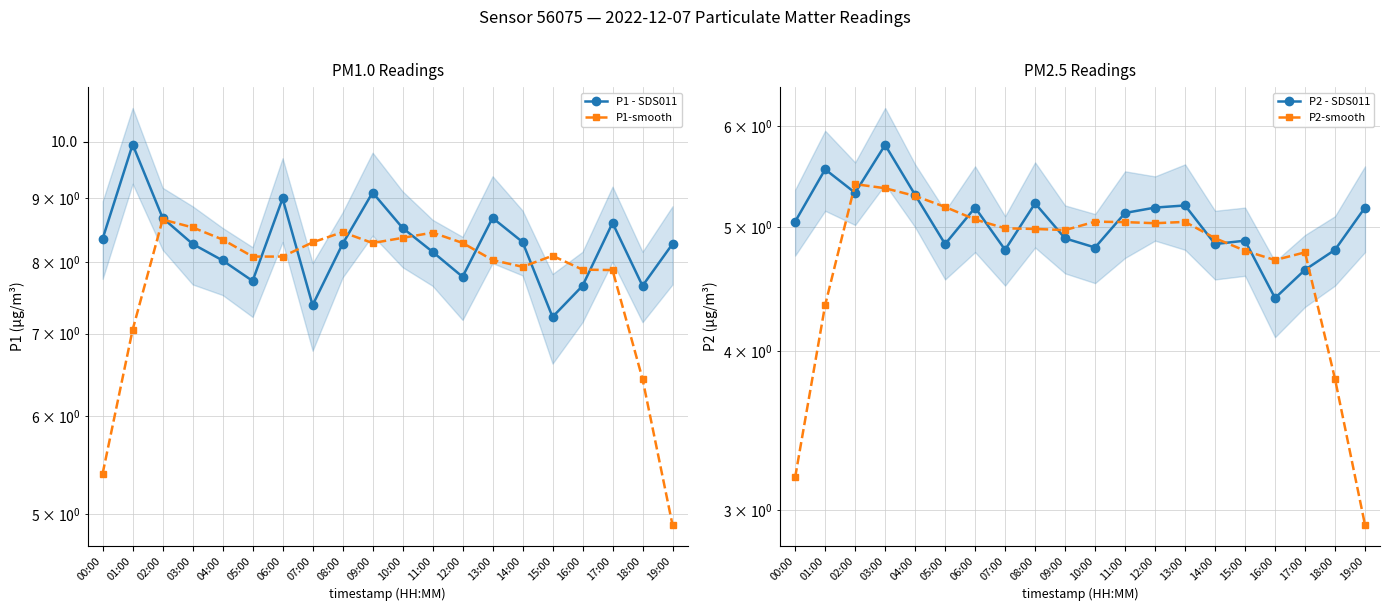

Reading left to right, what are all the values shown in this chart?

P1 - SDS011: 00:00=8.3	01:00=9.9	02:00=8.7	03:00=8.3	04:00=8.0	05:00=7.7	06:00=9.0	07:00=7.4	08:00=8.3	09:00=9.1	10:00=8.5	11:00=8.2	12:00=7.8	13:00=8.7	14:00=8.3	15:00=7.2	16:00=7.7	17:00=8.6	18:00=7.7	19:00=8.3
P1-smooth: 00:00=5.4	01:00=7.0	02:00=8.7	03:00=8.5	04:00=8.3	05:00=8.1	06:00=8.1	07:00=8.3	08:00=8.5	09:00=8.3	10:00=8.4	11:00=8.4	12:00=8.3	13:00=8.0	14:00=7.9	15:00=8.1	16:00=7.9	17:00=7.9	18:00=6.4	19:00=4.9
P2 - SDS011: 00:00=5.0	01:00=5.5	02:00=5.3	03:00=5.8	04:00=5.3	05:00=4.8	06:00=5.2	07:00=4.8	08:00=5.2	09:00=4.9	10:00=4.8	11:00=5.1	12:00=5.2	13:00=5.2	14:00=4.8	15:00=4.9	16:00=4.4	17:00=4.6	18:00=4.8	19:00=5.2
P2-smooth: 00:00=3.2	01:00=4.3	02:00=5.4	03:00=5.4	04:00=5.3	05:00=5.2	06:00=5.1	07:00=5.0	08:00=5.0	09:00=5.0	10:00=5.1	11:00=5.0	12:00=5.0	13:00=5.0	14:00=4.9	15:00=4.8	16:00=4.7	17:00=4.8	18:00=3.8	19:00=2.9